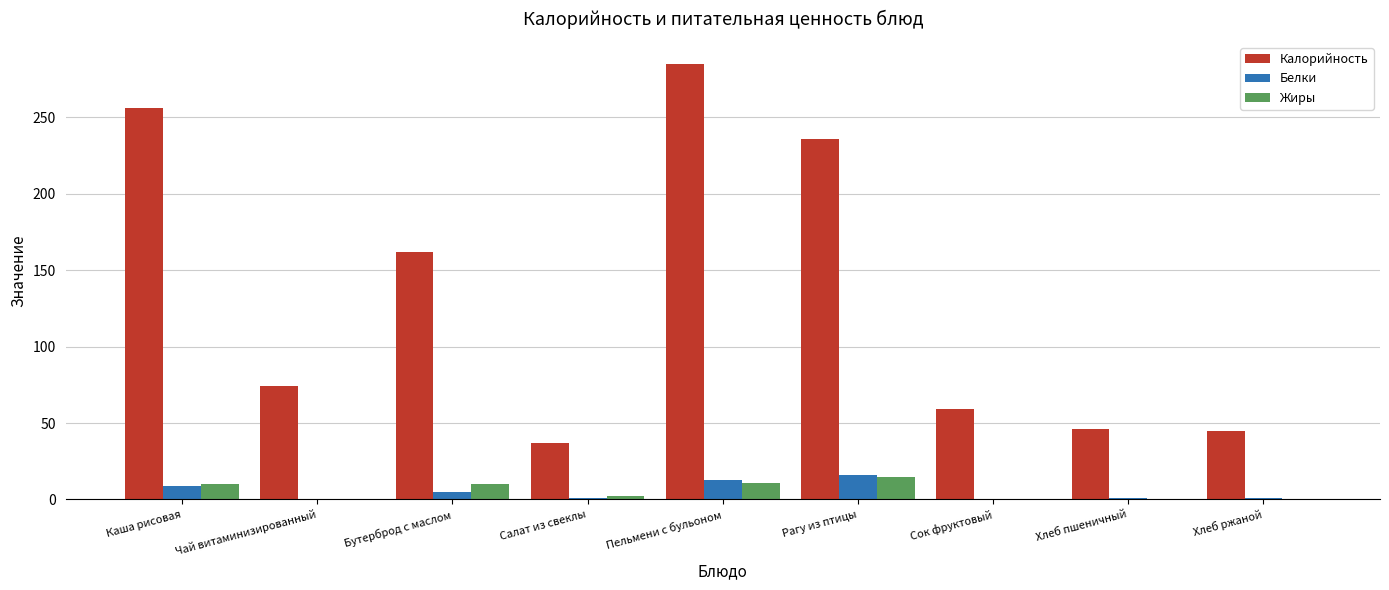

True or false: Калорийность has a value of 256.0 at Каша рисовая.

True